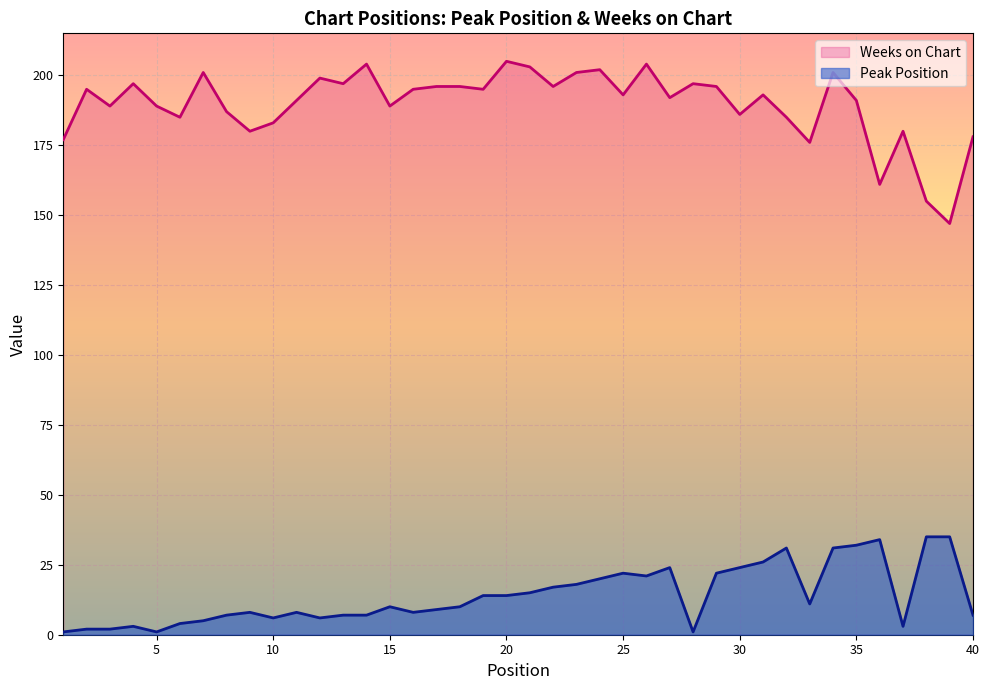

Is it true that Weeks on Chart equals 333 at 8?

False